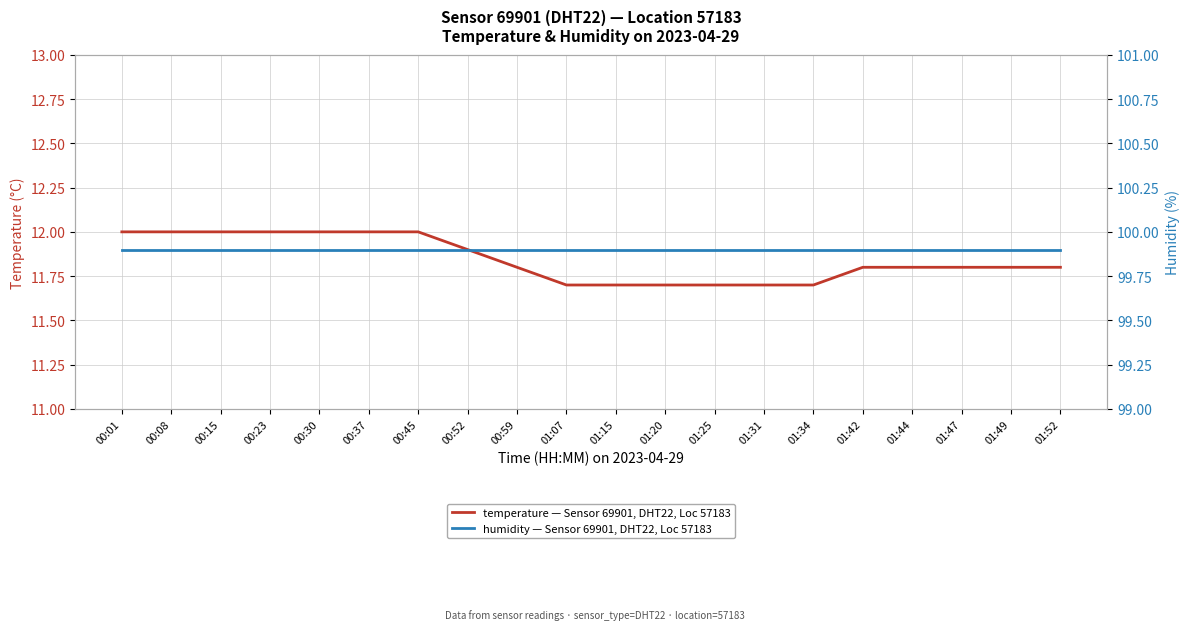

Reading left to right, what are all the values shown in this chart?

temperature — Sensor 69901, DHT22, Loc 57183: 00:01=12.0	00:08=12.0	00:15=12.0	00:23=12.0	00:30=12.0	00:37=12.0	00:45=12.0	00:52=11.9	00:59=11.8	01:07=11.7	01:15=11.7	01:20=11.7	01:25=11.7	01:31=11.7	01:34=11.7	01:42=11.8	01:44=11.8	01:47=11.8	01:49=11.8	01:52=11.8
humidity — Sensor 69901, DHT22, Loc 57183: 00:01=99.9	00:08=99.9	00:15=99.9	00:23=99.9	00:30=99.9	00:37=99.9	00:45=99.9	00:52=99.9	00:59=99.9	01:07=99.9	01:15=99.9	01:20=99.9	01:25=99.9	01:31=99.9	01:34=99.9	01:42=99.9	01:44=99.9	01:47=99.9	01:49=99.9	01:52=99.9